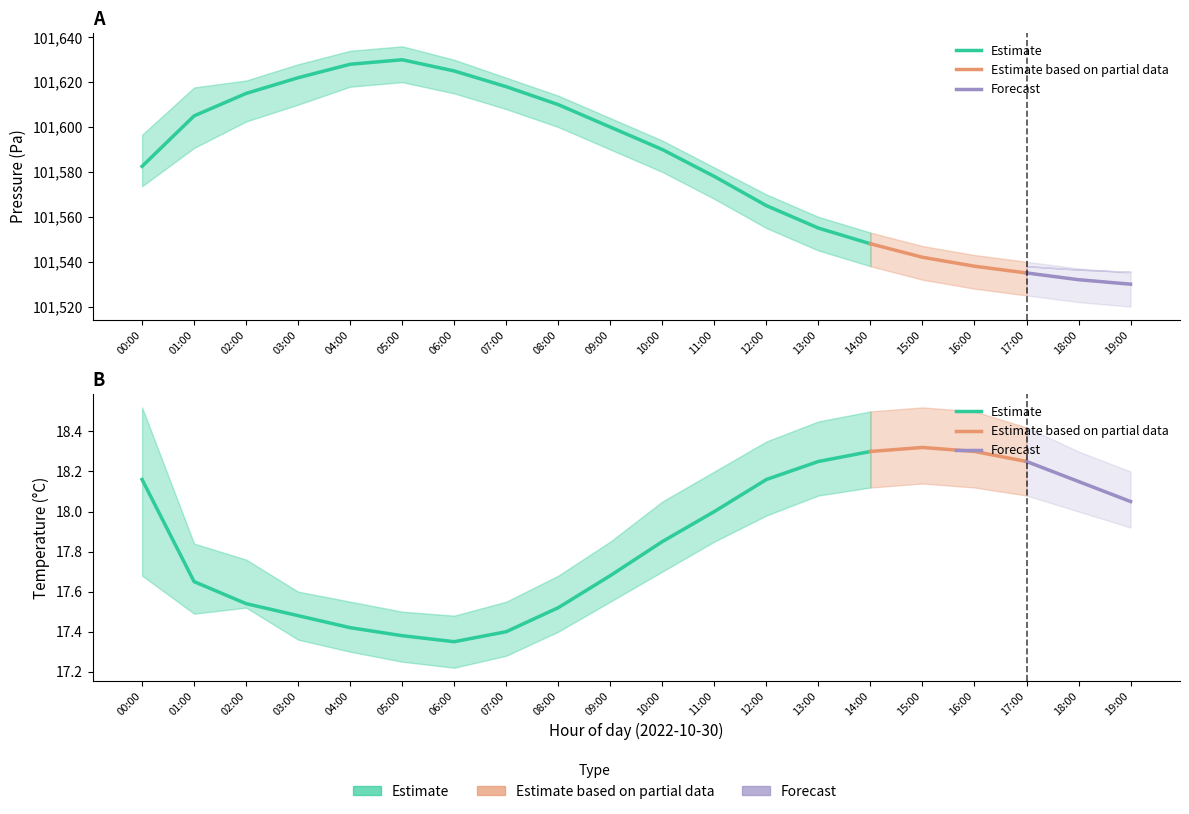

What is the total value across all series at 02:00?

304891.1